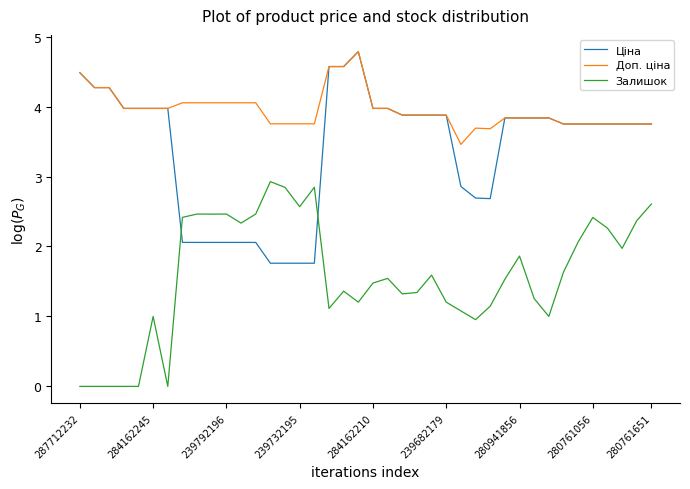

Which series has the largest total across all categories?

Доп. ціна